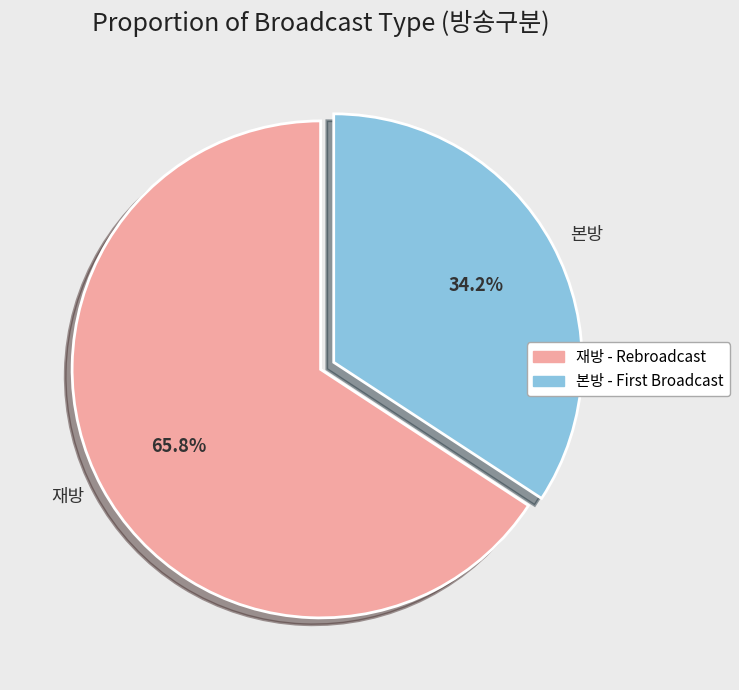

Combined, what portion of the pie is 재방 and 본방?

100.0%